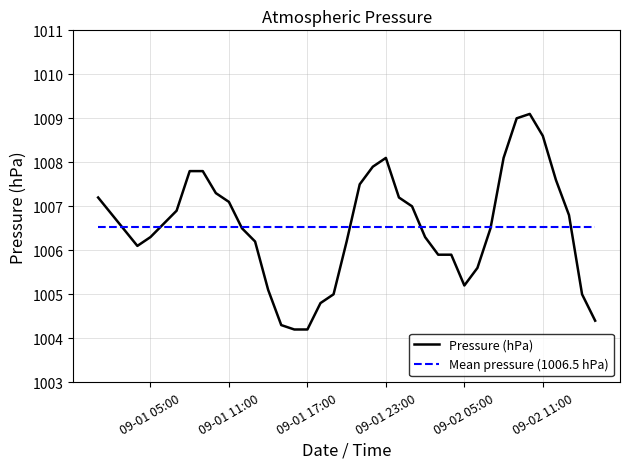

List the series in order of their peak value, highest first.

Pressure (hPa), Mean pressure (1006.5 hPa)